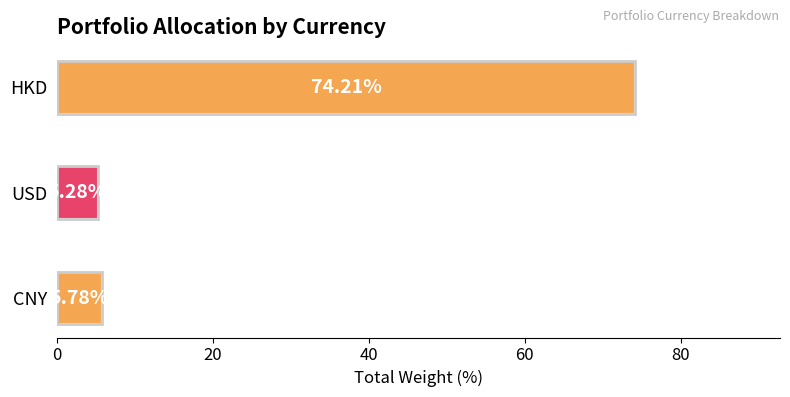

Which has a higher value, USD or CNY?

CNY